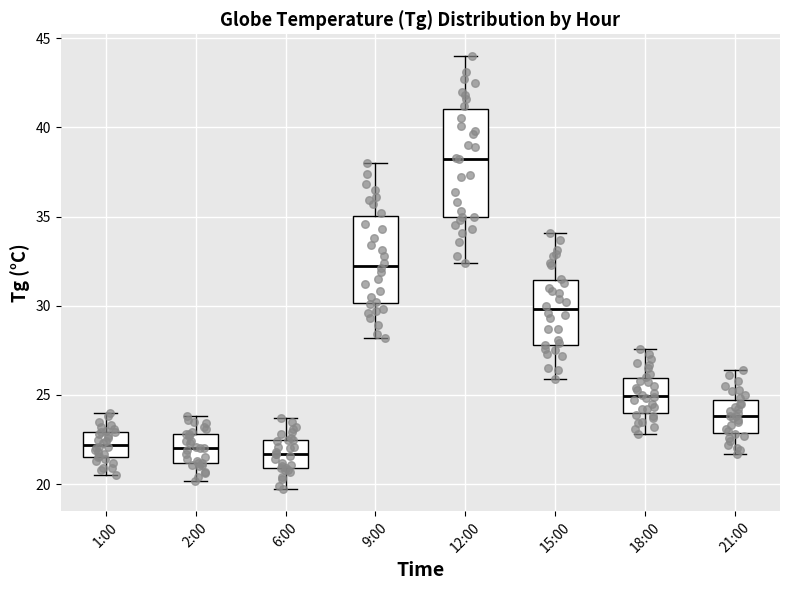

Which box is the tallest, from its lower edge to its upper edge?

12:00